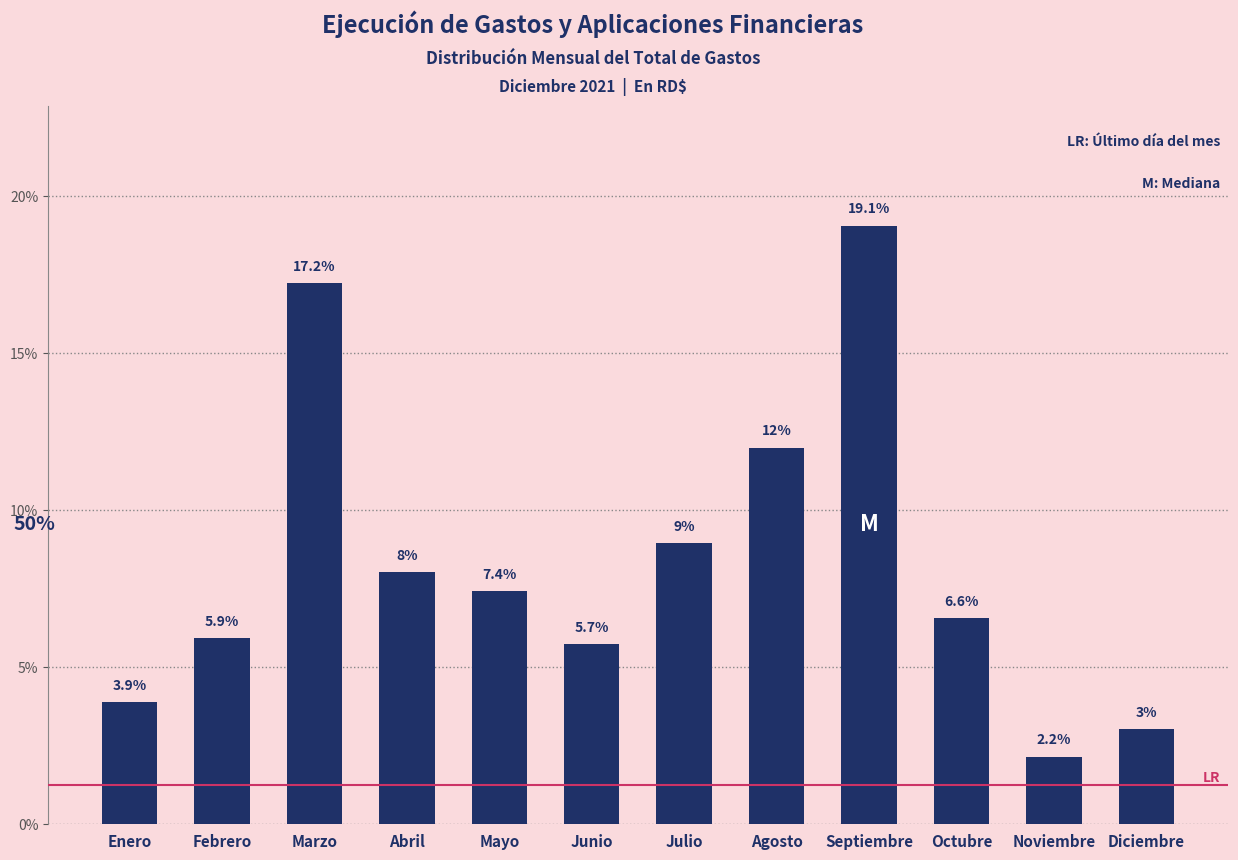

Reading left to right, extract all data points from this chart.

3.9	5.9	17.2	8.0	7.4	5.7	9.0	12.0	19.1	6.6	2.2	3.0